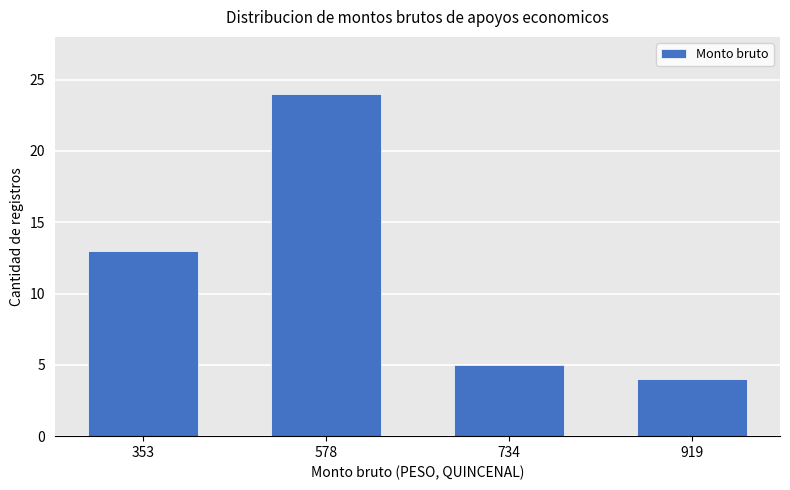

How many values are below 13?

2